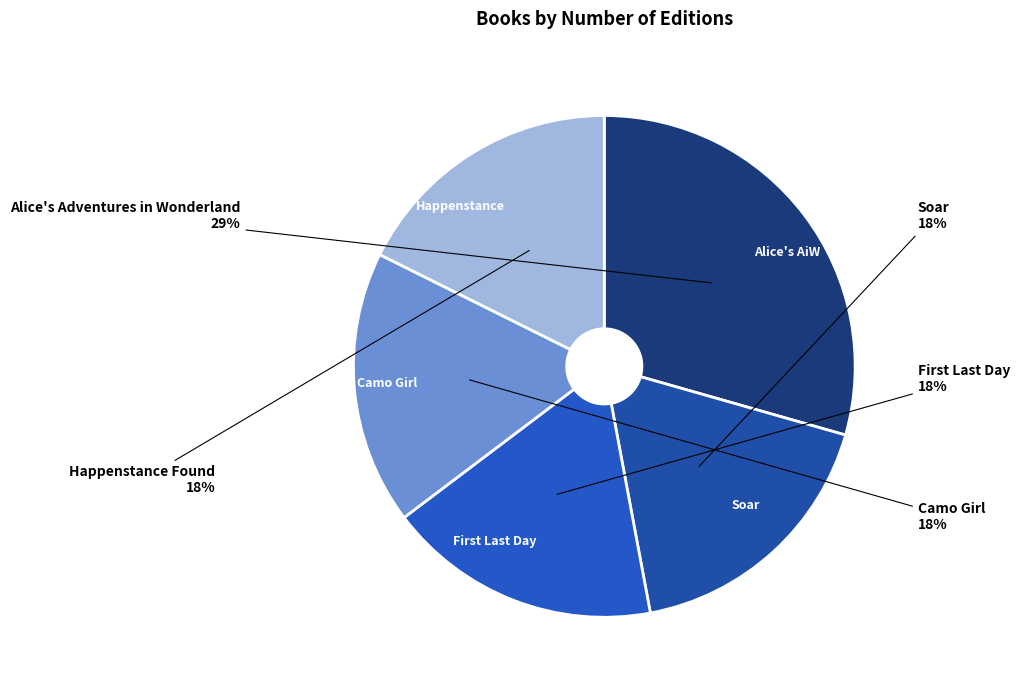

Is there a majority slice in this chart?

No